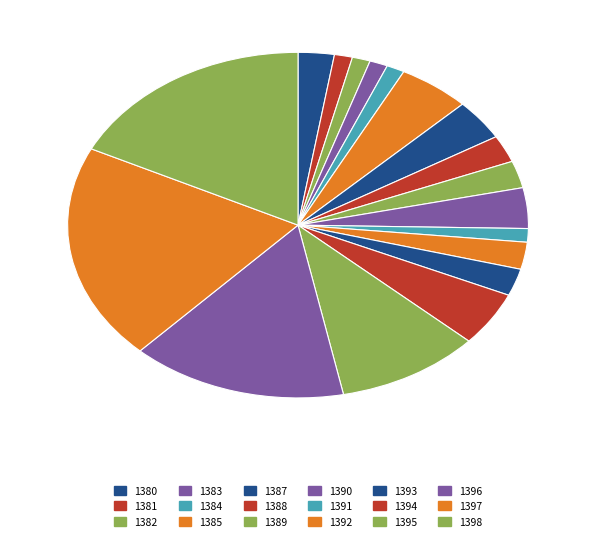

To the nearest percent, what portion does 1387 represent?

4%